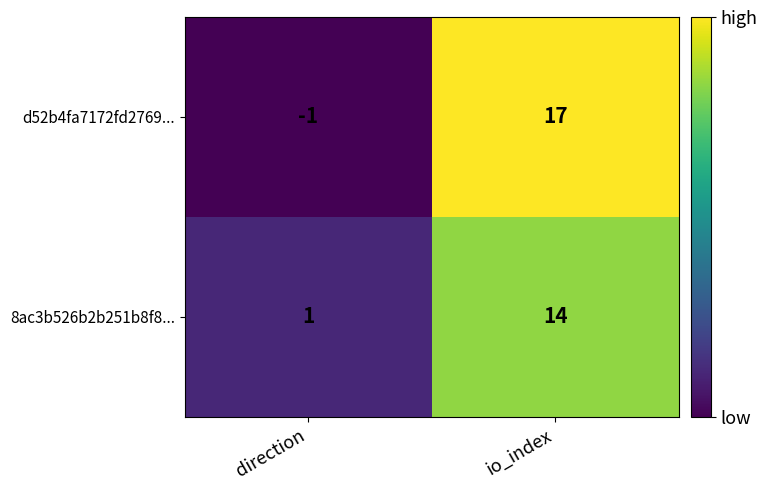

List the series in order of their overall mean, highest first.

d52b4fa7172fd2769..., 8ac3b526b2b251b8f8...